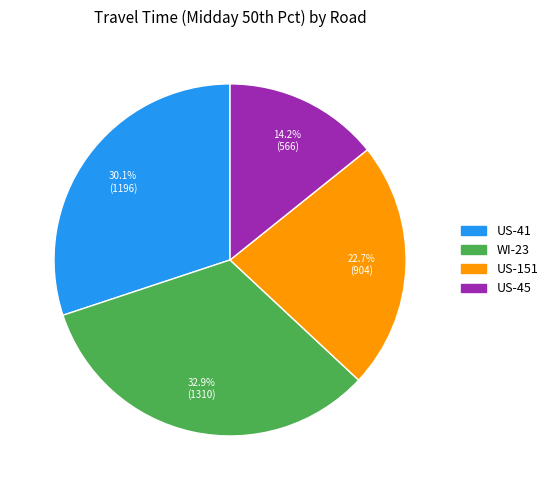

How many slices are in this pie chart?

4